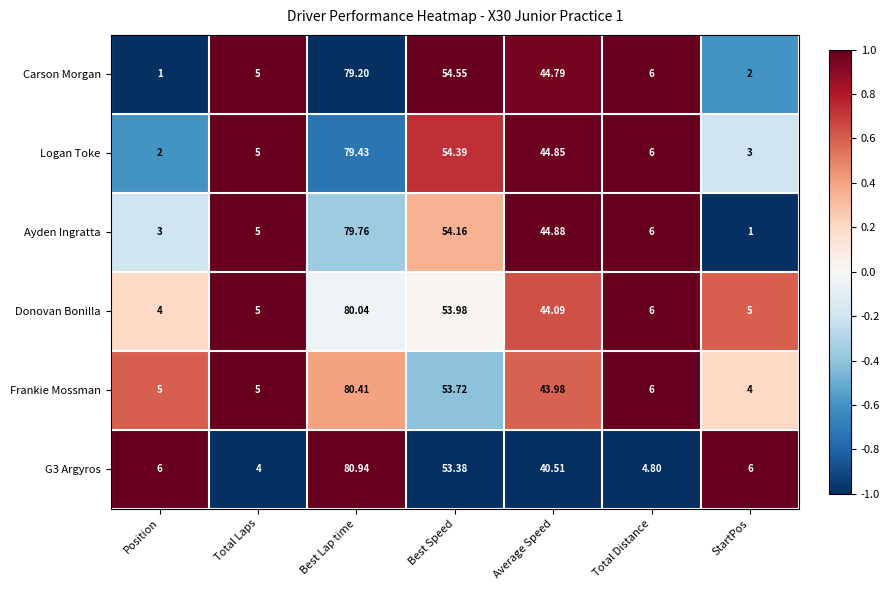

At Average Speed, list the series in order from smallest to largest.

G3 Argyros, Frankie Mossman, Donovan Bonilla, Carson Morgan, Logan Toke, Ayden Ingratta